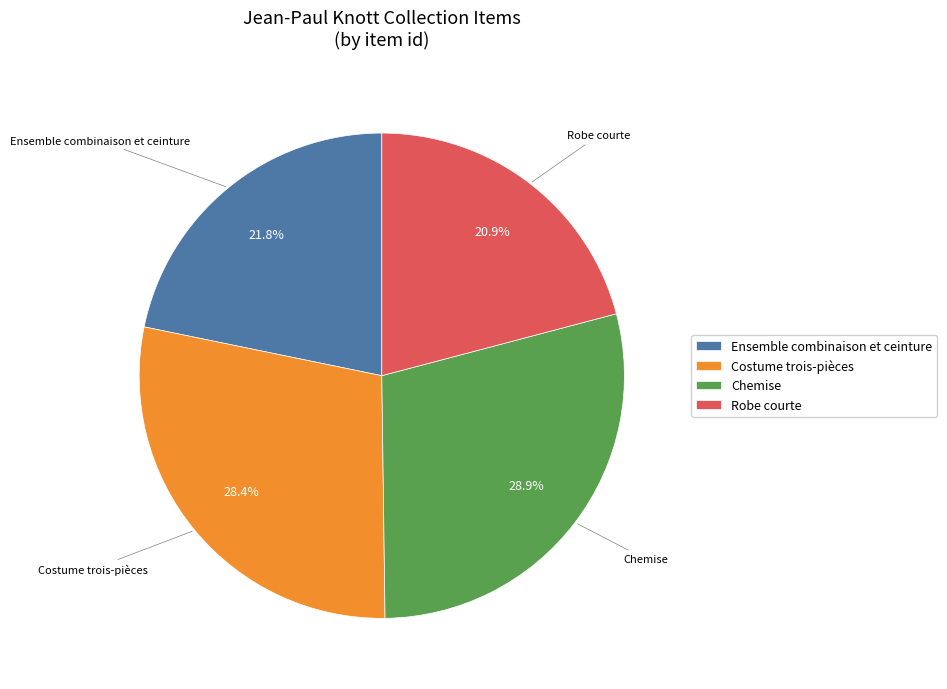

Does any single category account for the majority?

No